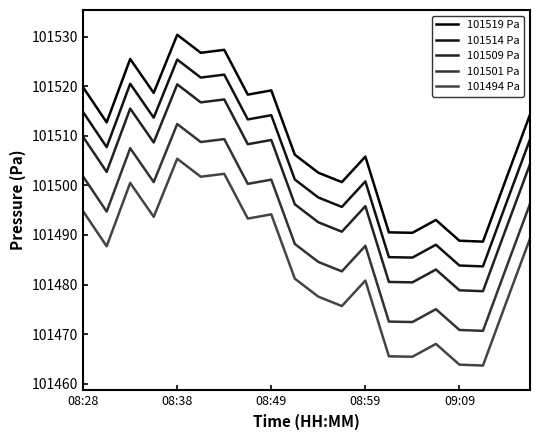

How many lines are shown in the chart?

5